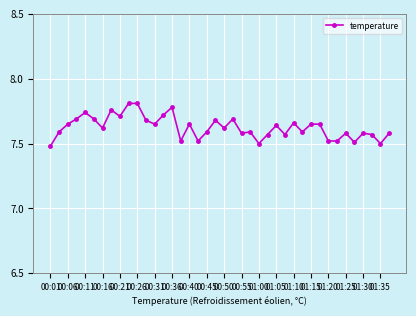

What is the smallest value displayed?

7.5